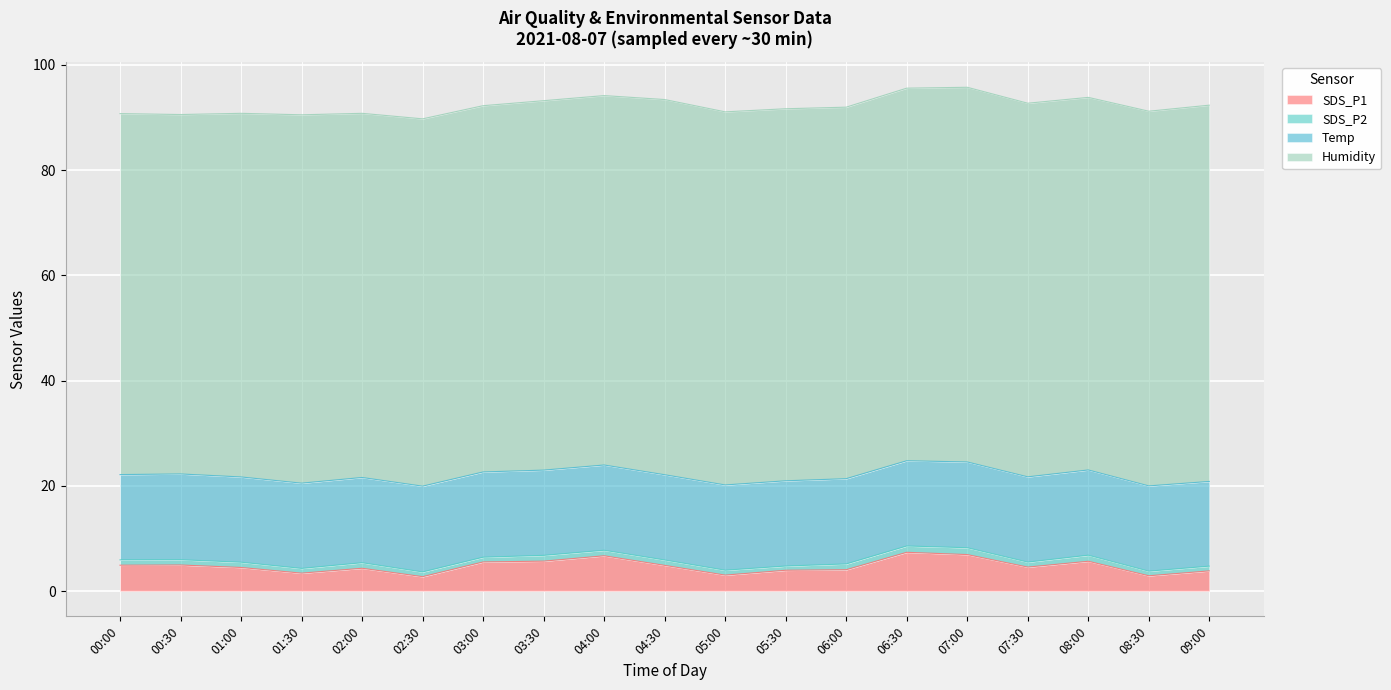

Which category has the lowest value across all series?

05:30